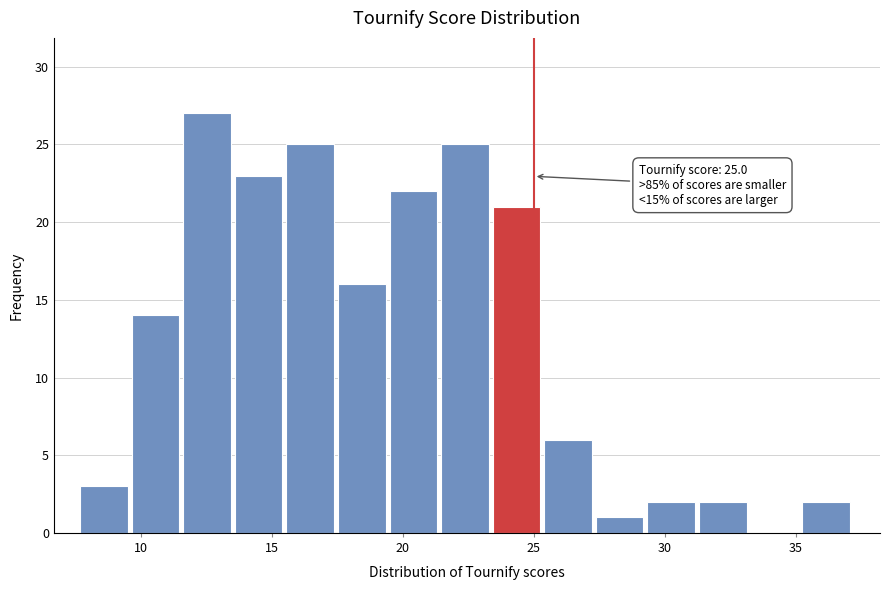

Around what value on the x-axis is the tallest bar? Give the approximate position of its centre, as read against the axis.

12.5